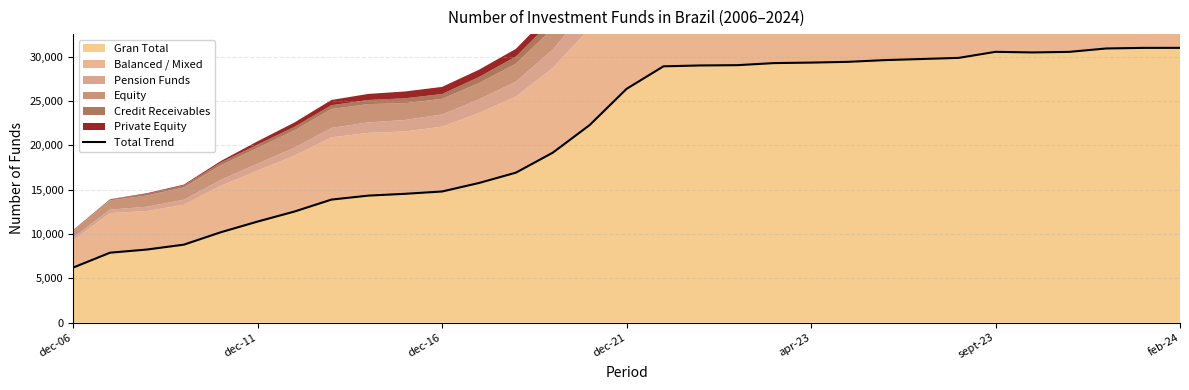

What position from the left is 28?

29